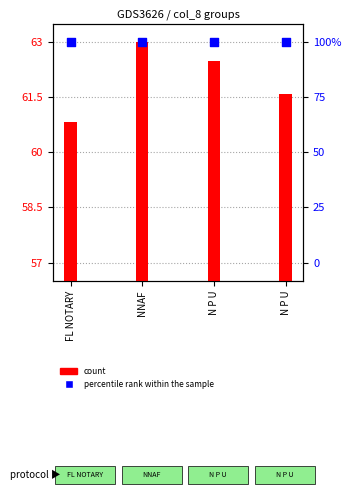

What are all the series names shown in the legend?

count, percentile rank within the sample